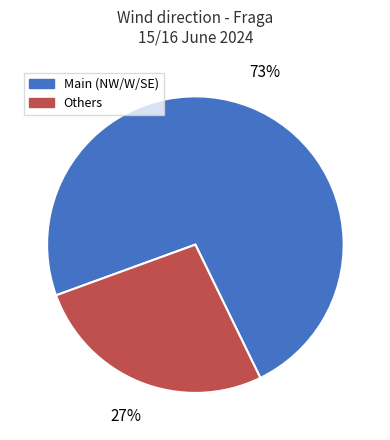

Which slice is the largest?

Main (NW/W/SE)